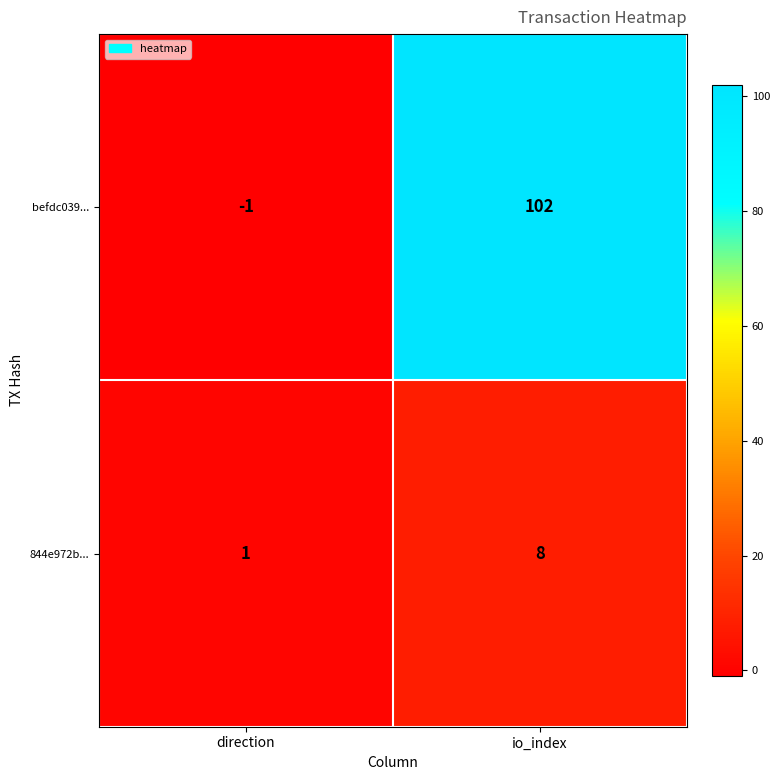

The 844e972b... series shows 14 at io_index. True or false?

False